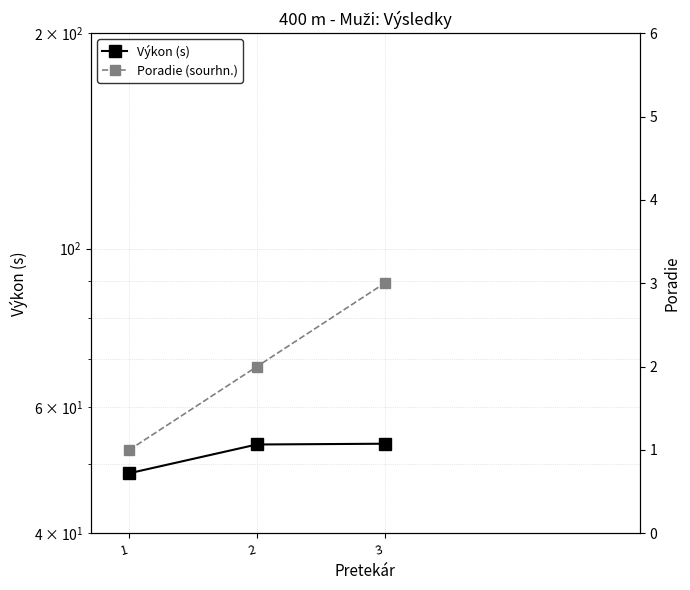

How many data points does each series have?

3